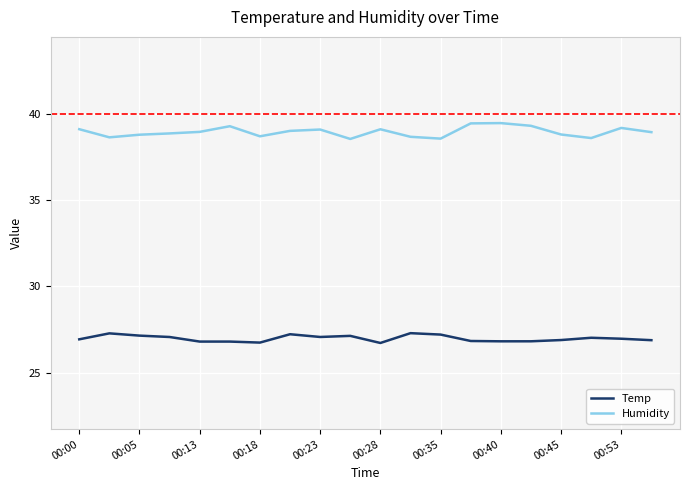

Which series has the largest total across all categories?

Humidity